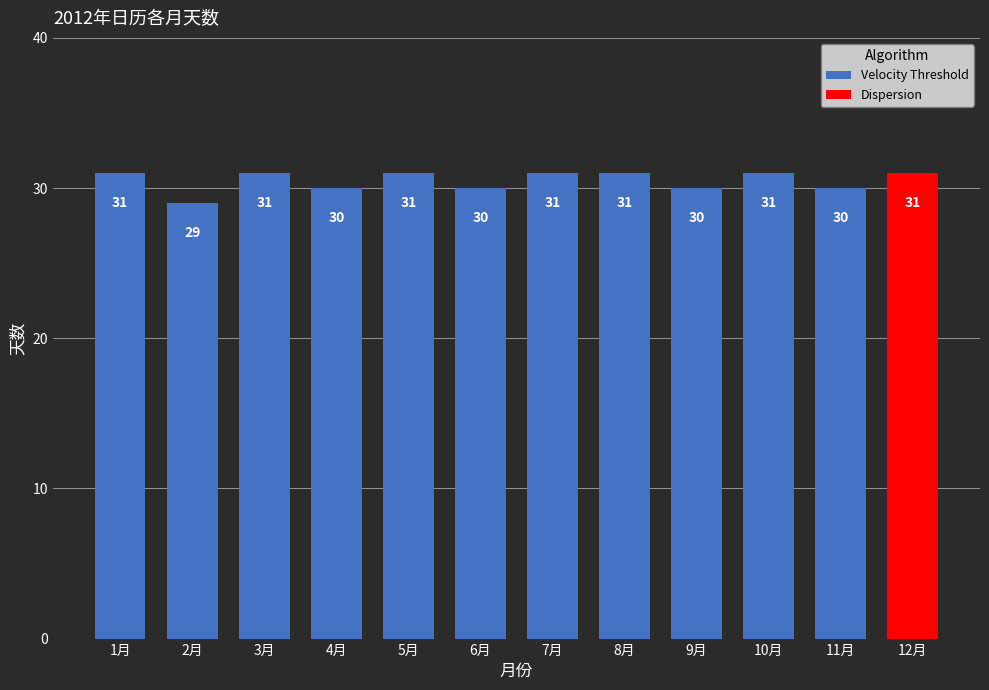

Count the Velocity Threshold values in the range 30 to 31.

10